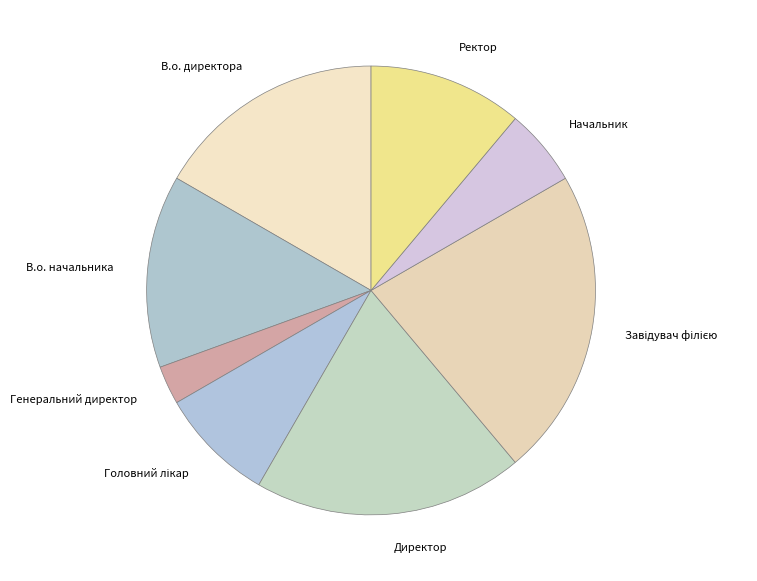

How many slices are in this pie chart?

8